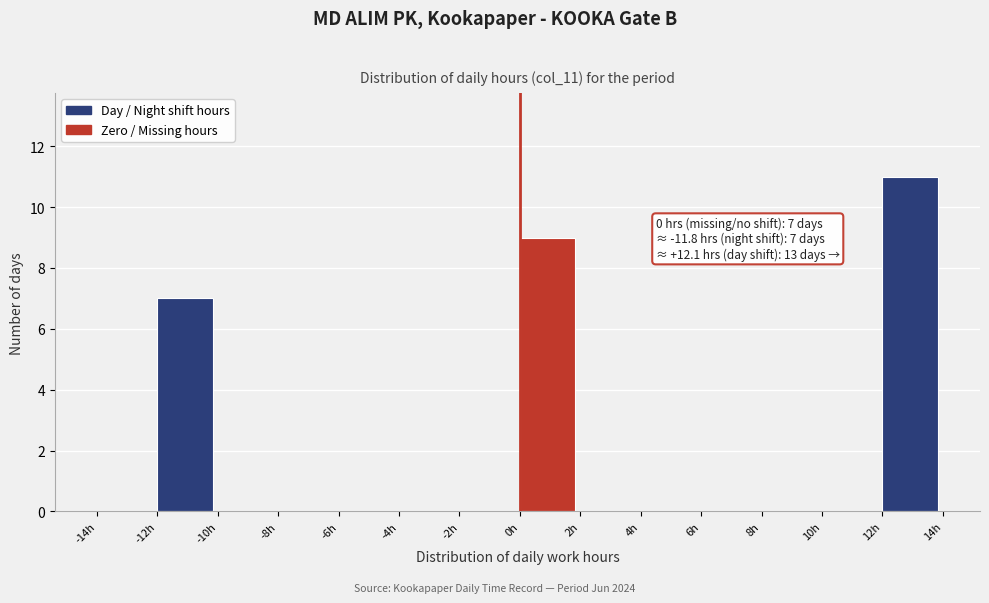

Over which range of the x-axis is the bar tallest?

12 to 14